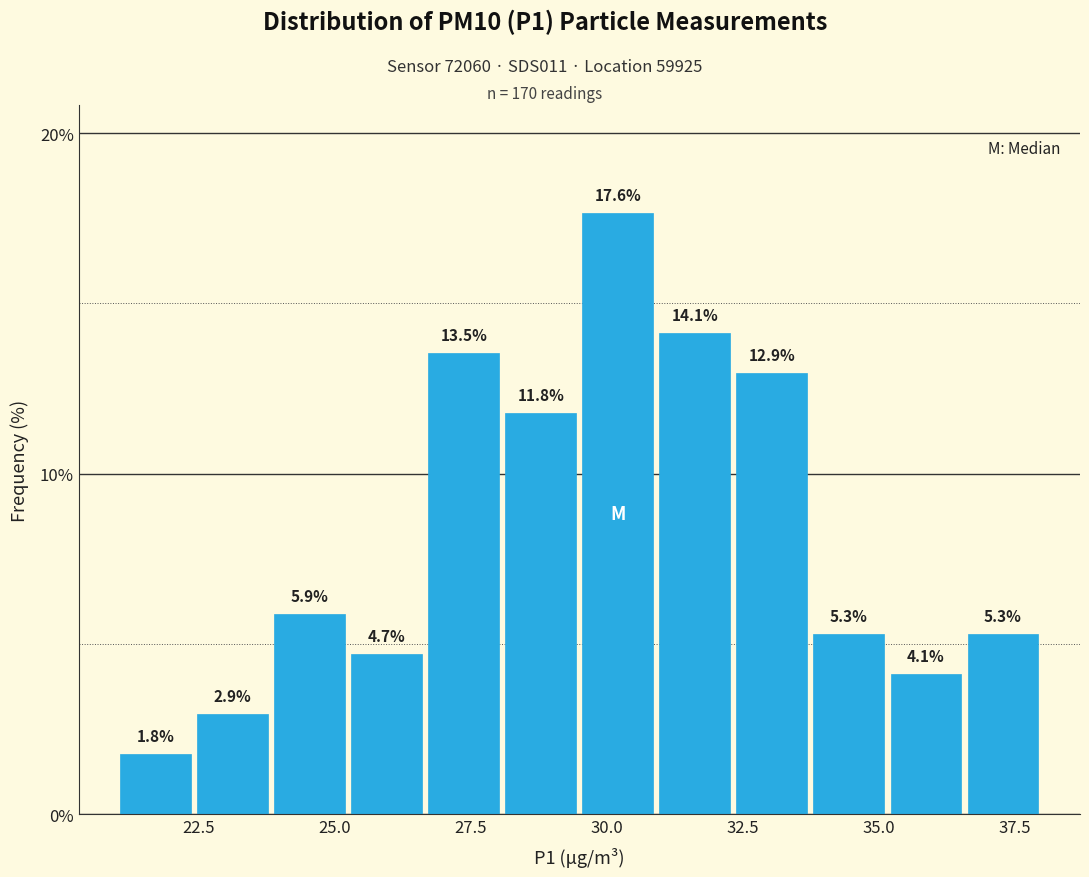

Read against the x-axis, roughly where is the centre of the tallest bar?

30.0